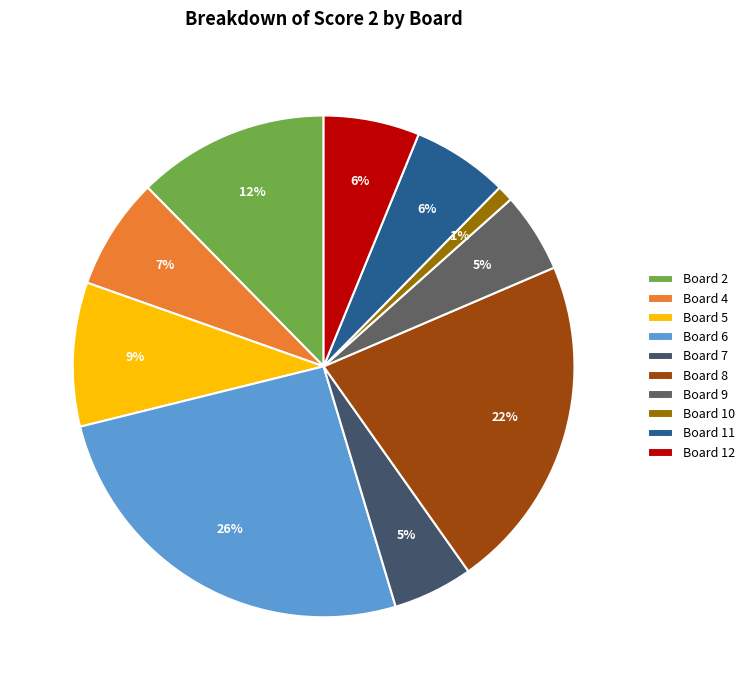

Which category has the biggest portion of the pie?

Board 6